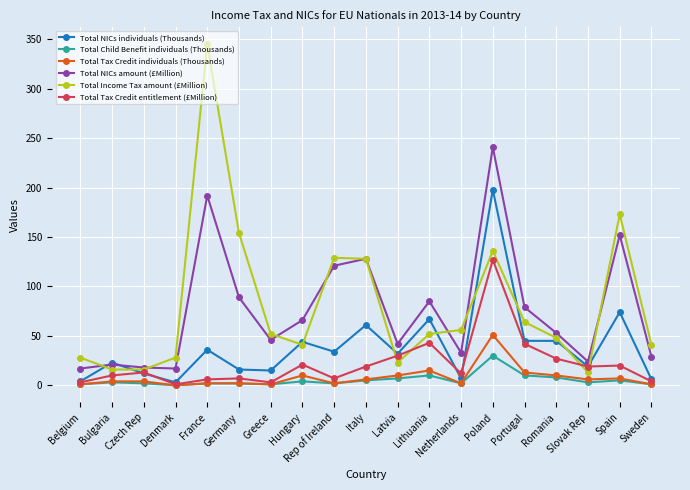

What is the label of the 2nd point from the right?

Spain